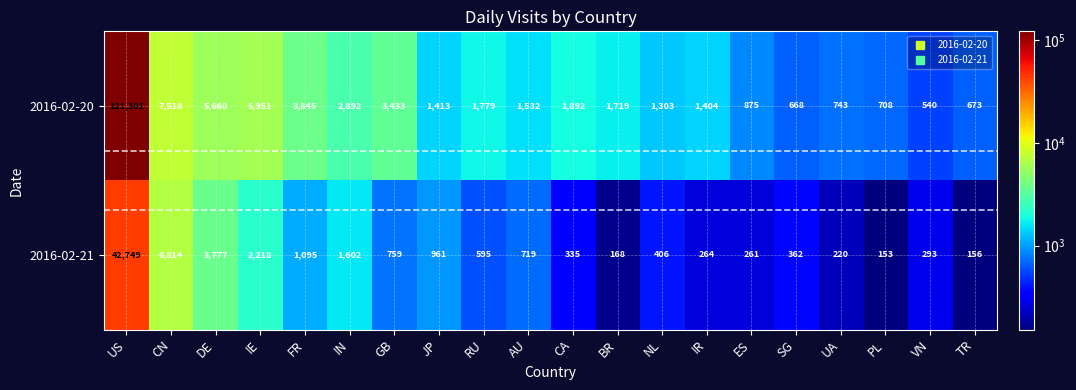

Read the 2016-02-20 value at BR.

1719